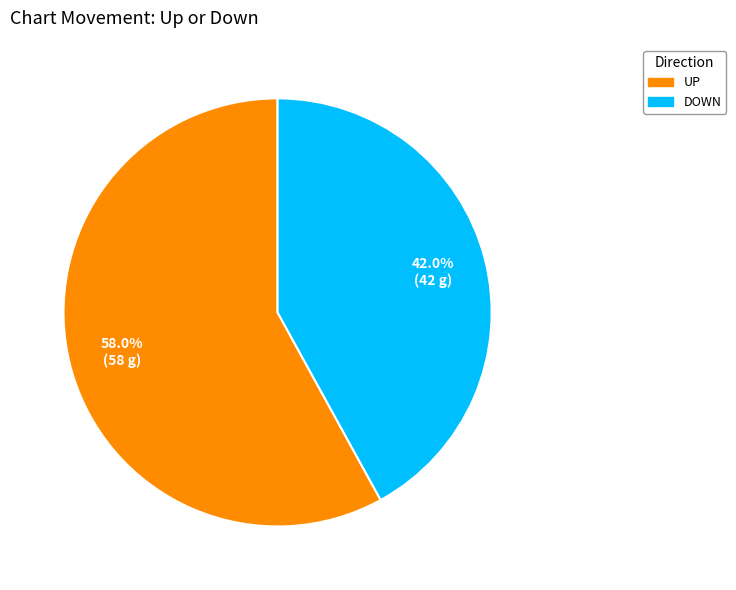

Does any single category account for the majority?

Yes